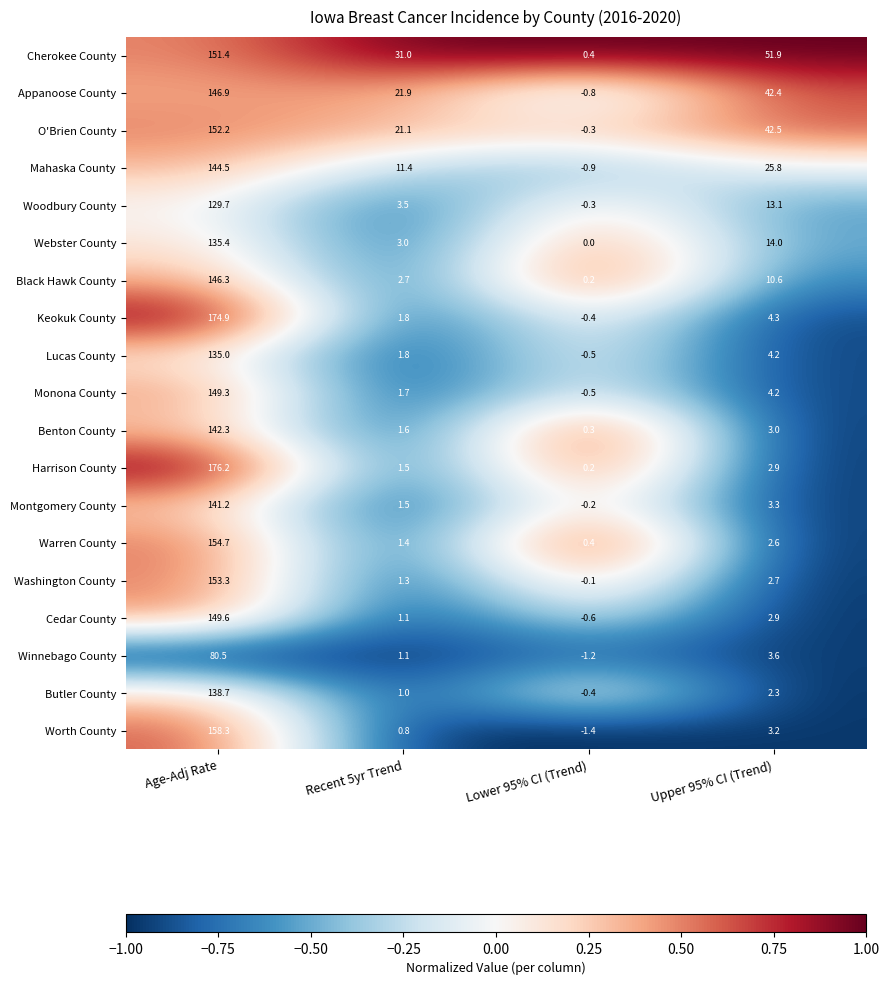

The value of Montgomery County at Upper 95% CI (Trend) is 4.9. True or false?

False